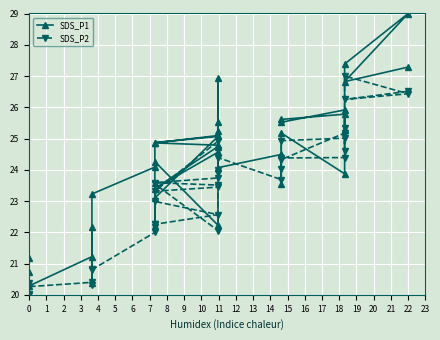

At which label is SDS_P1 closest to 24?

14